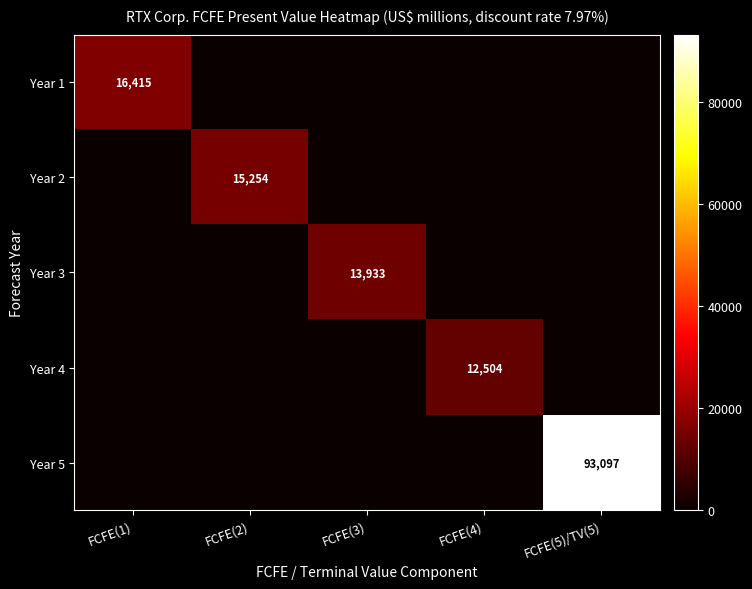

How many values in the Year 2 series exceed 0?

1